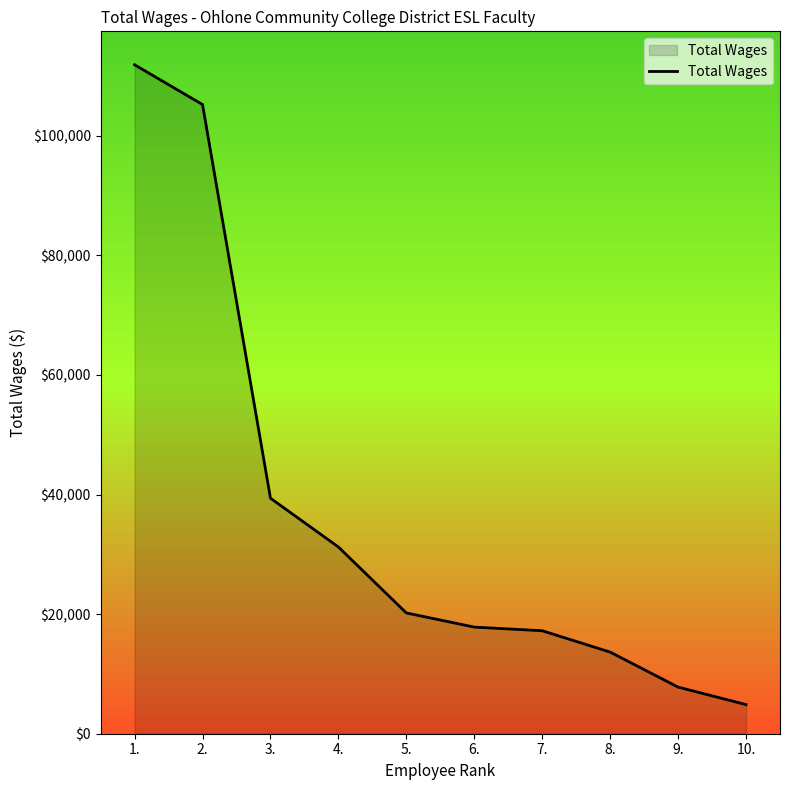

Between 1. and 4., which is larger?

1.